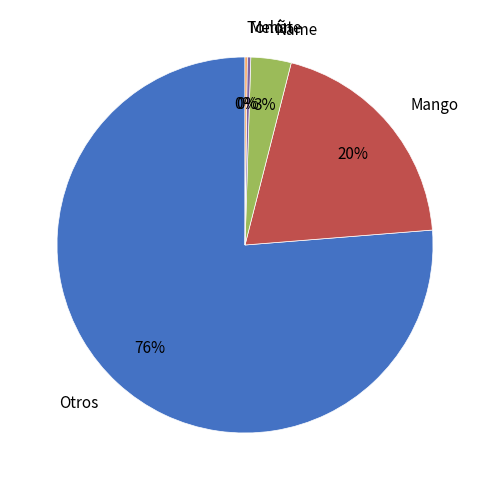

What is the ratio of the value at Mango to the value at Melón?

65.2